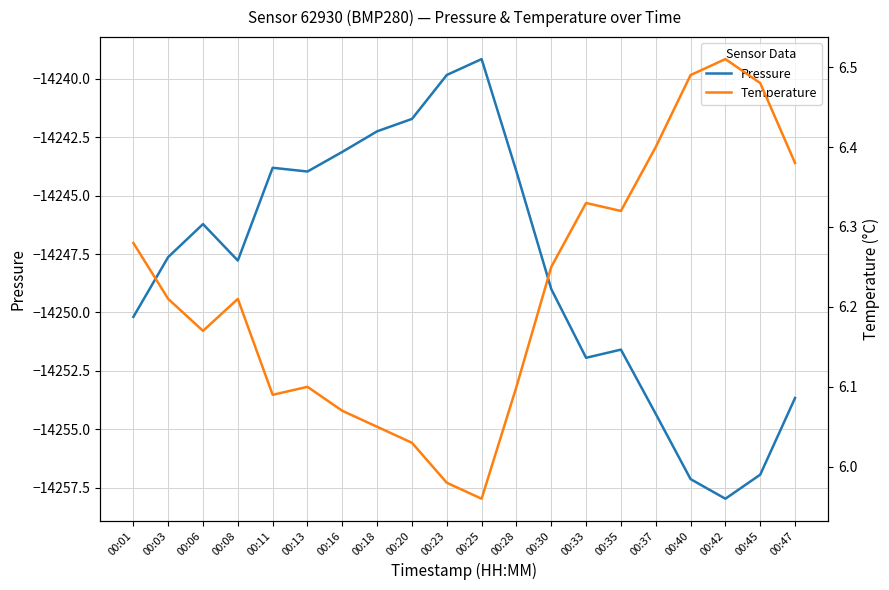

What is the value of the Temperature point at the 1st from the left?

6.3